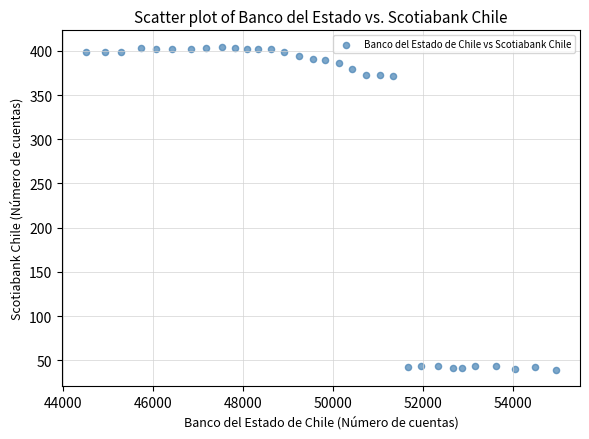

What is the range of Y values (max minus min)?

366